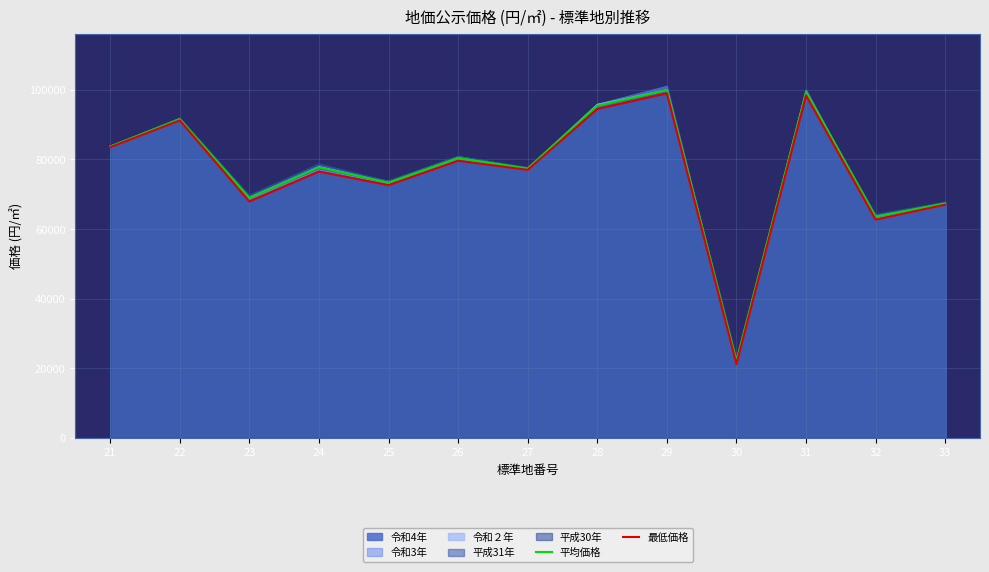

What is the sum of all 平均価格 values?

1000620